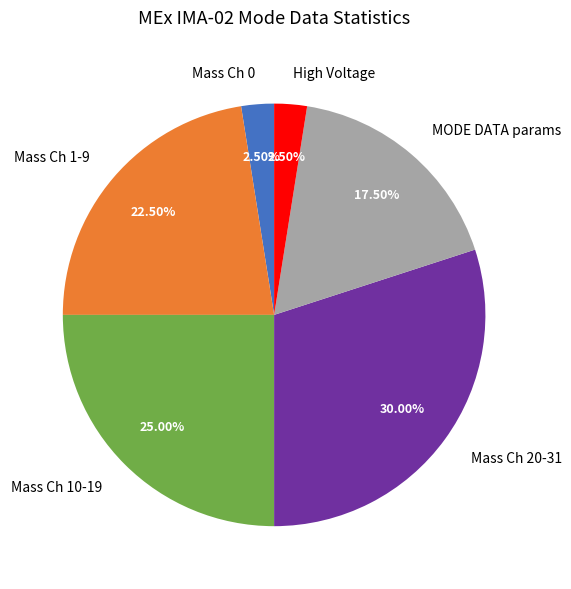

Which has a higher value, Mass Ch 0 or Mass Ch 10-19?

Mass Ch 10-19